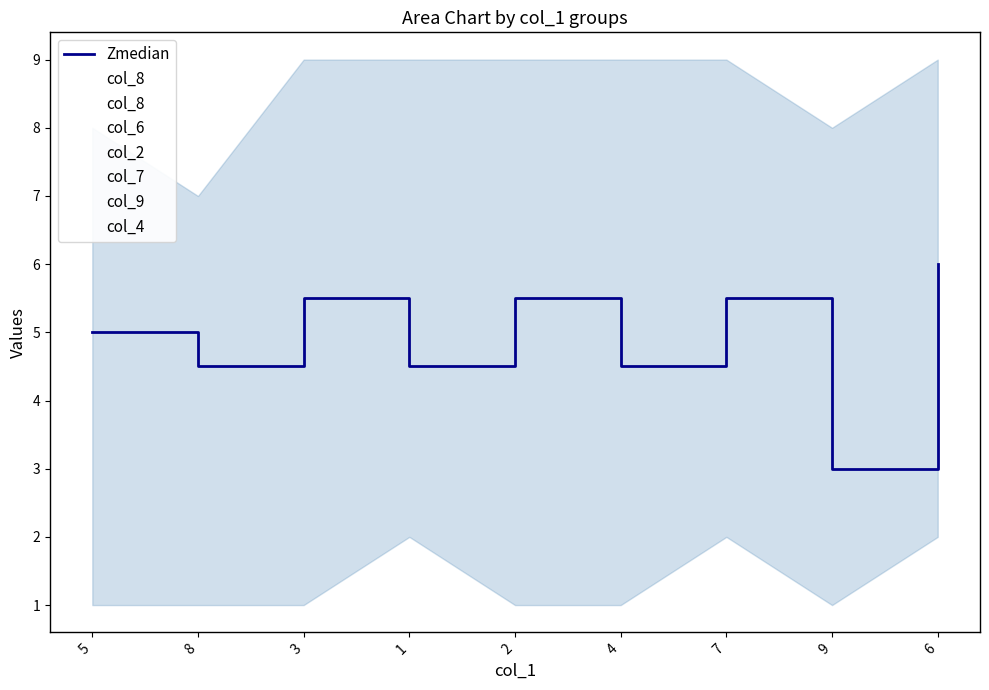

Which has a higher value, 2 or 3?

3